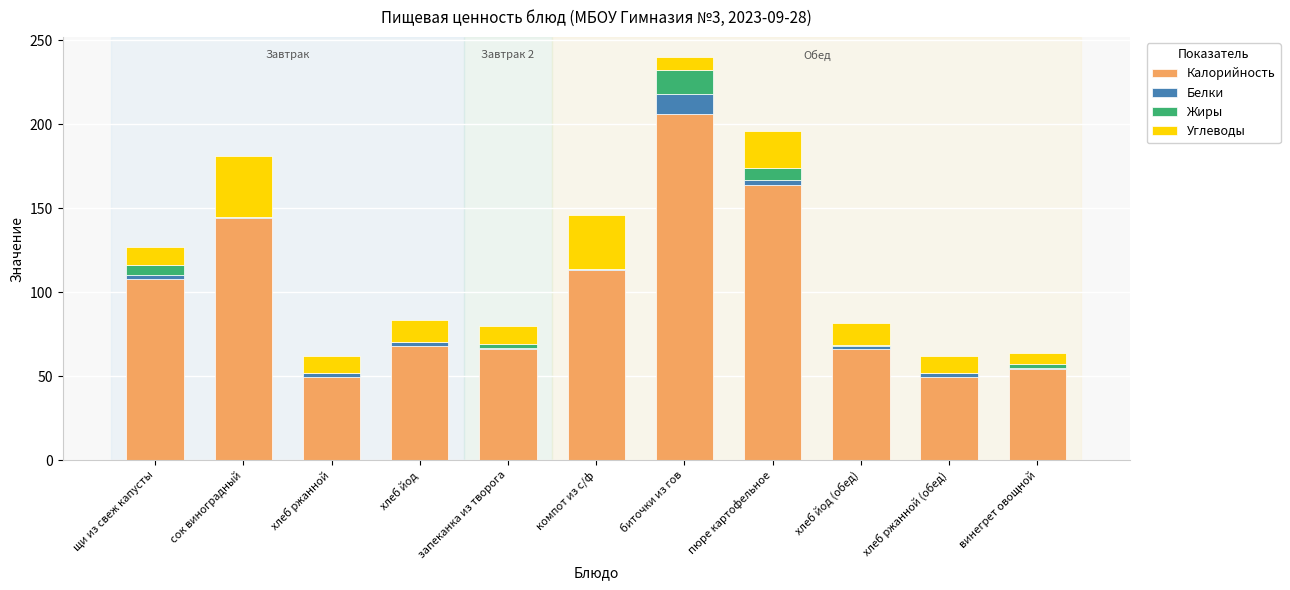

What is the approximate value of Калорийность at биточки из гов?

206.0